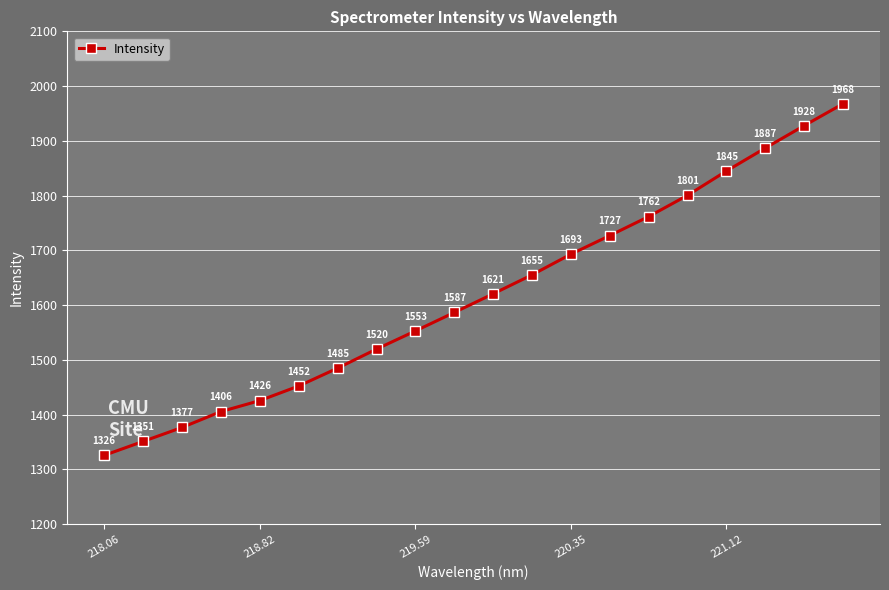

True or false: the data has more than 2 interior local peaks.

False